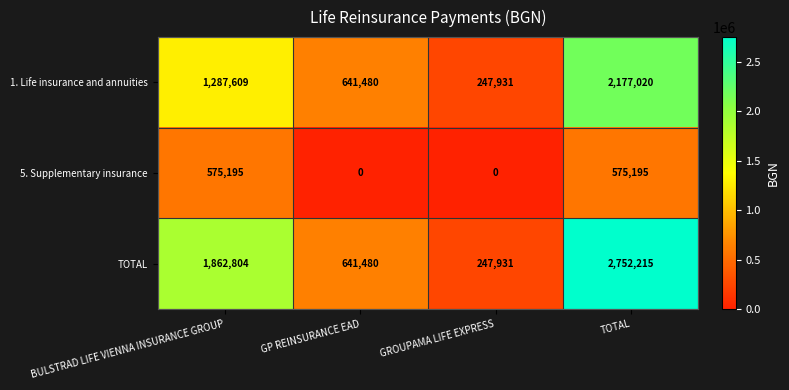

Which series has the largest total across all categories?

TOTAL